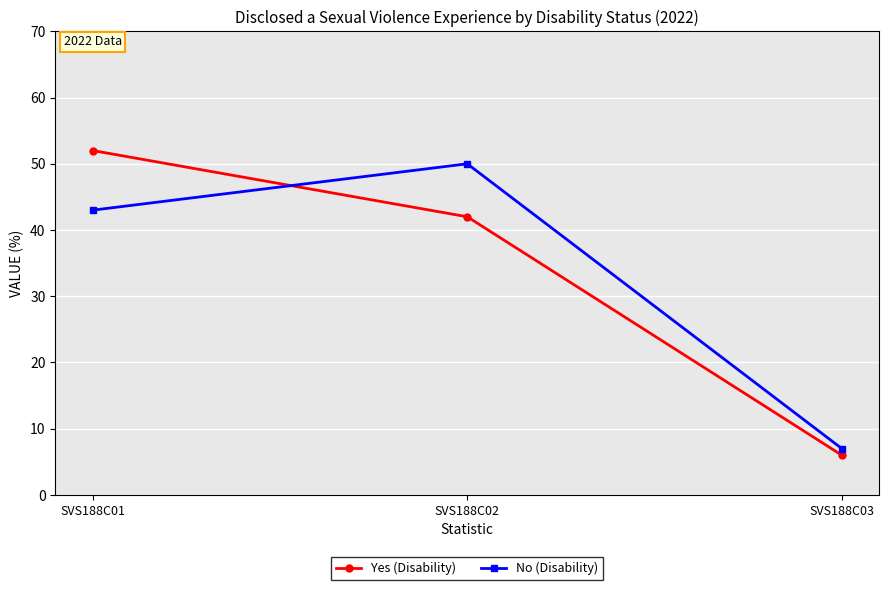

Is it true that No (Disability) equals 26 at SVS188C02?

False